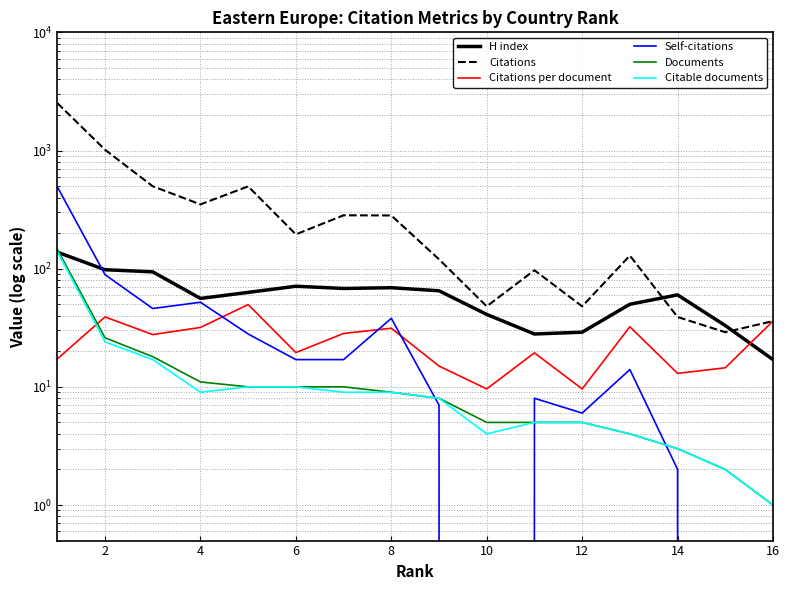

What is the sum of all Documents values?

273.0